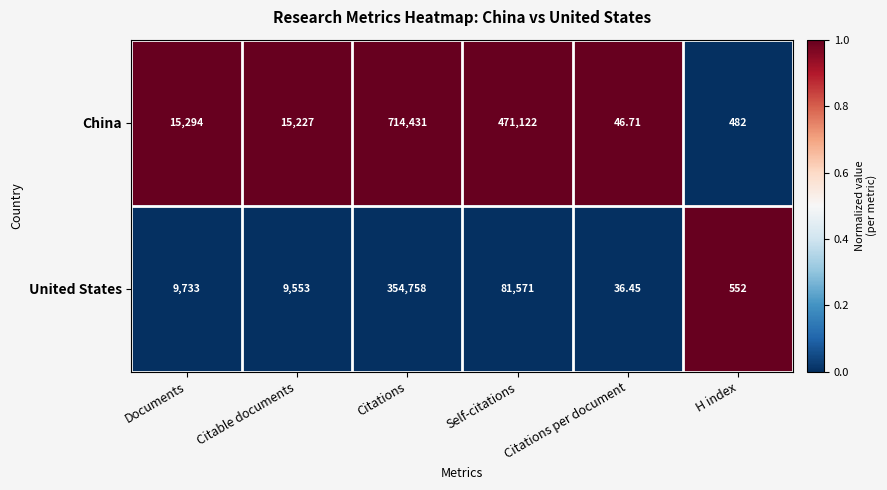

Which category has the lowest value in the United States series?

Citations per document